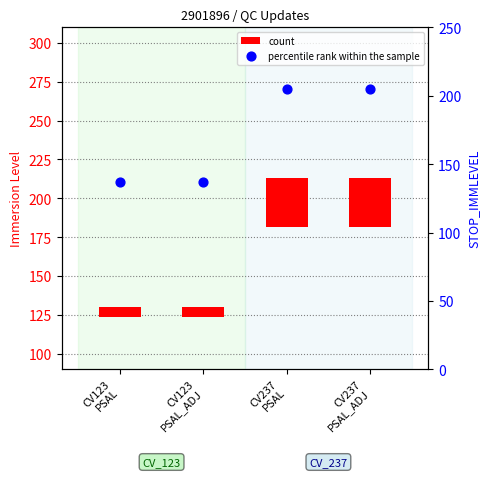

At how many categories does at least one series exceed 156?

2